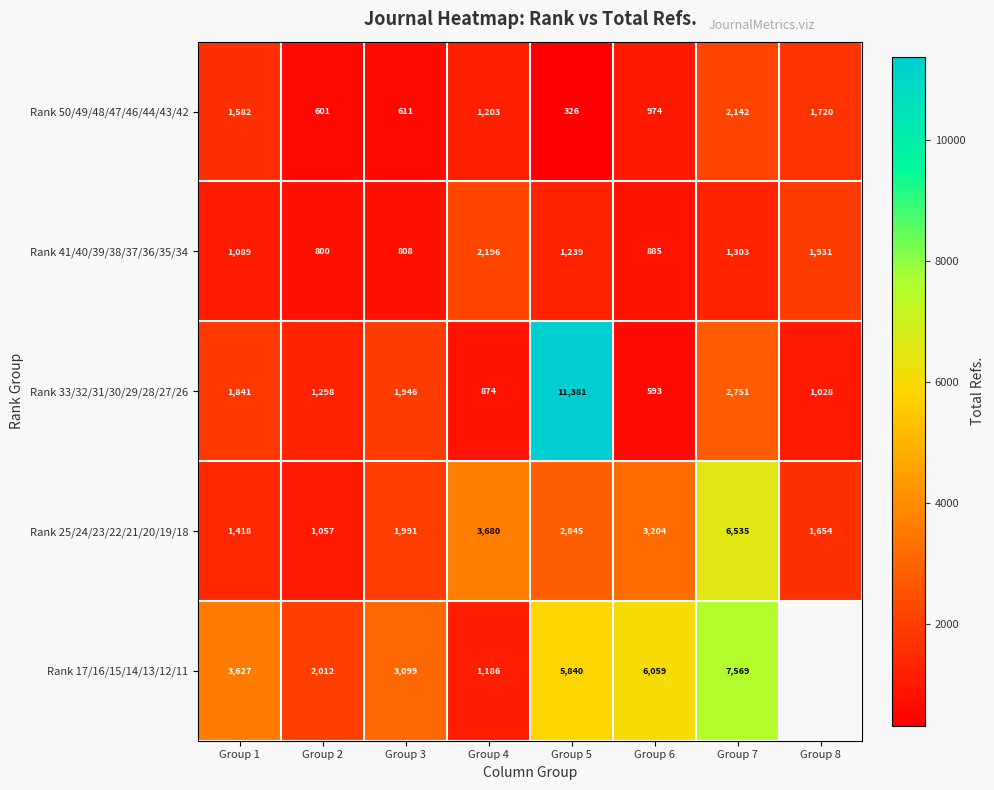

Is the value of Rank 41/40/39/38/37/36/35/34 at Group 2 greater than the value of Rank 50/49/48/47/46/44/43/42 at Group 4?

No